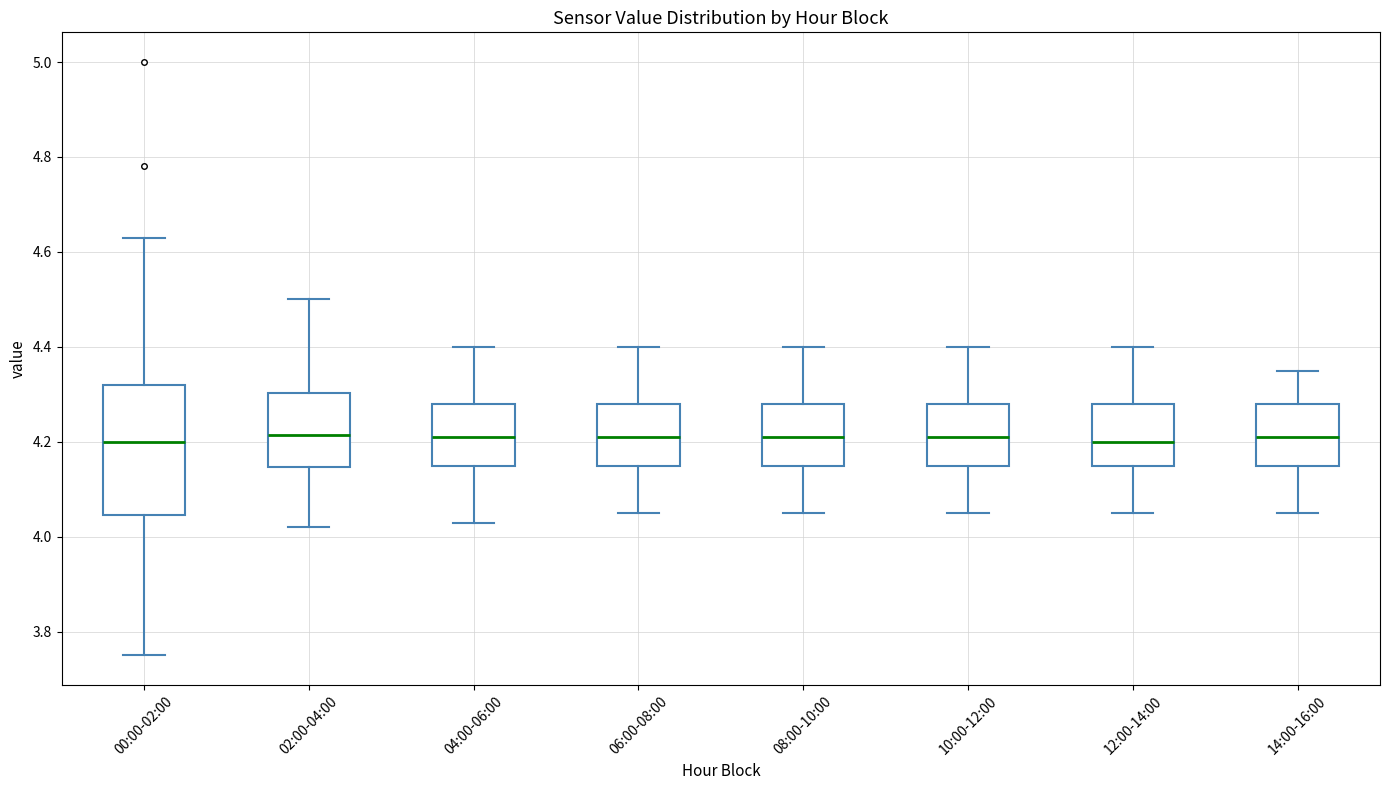

Reading left to right, transcribe this box plot: for each box, give where its median line is, the range the box spans, and where its two whiskers end, as read against the y-axis. The values are not printed on the chart, so give them approximately, as read against the axis.

00:00-02:00: median 4.20, box 4.04 to 4.32, whiskers 3.76 to 4.64
02:00-04:00: median 4.22, box 4.14 to 4.30, whiskers 4.02 to 4.50
04:00-06:00: median 4.22, box 4.16 to 4.28, whiskers 4.04 to 4.40
06:00-08:00: median 4.22, box 4.16 to 4.28, whiskers 4.06 to 4.40
08:00-10:00: median 4.22, box 4.16 to 4.28, whiskers 4.06 to 4.40
10:00-12:00: median 4.22, box 4.16 to 4.28, whiskers 4.06 to 4.40
12:00-14:00: median 4.20, box 4.16 to 4.28, whiskers 4.06 to 4.40
14:00-16:00: median 4.22, box 4.16 to 4.28, whiskers 4.06 to 4.36